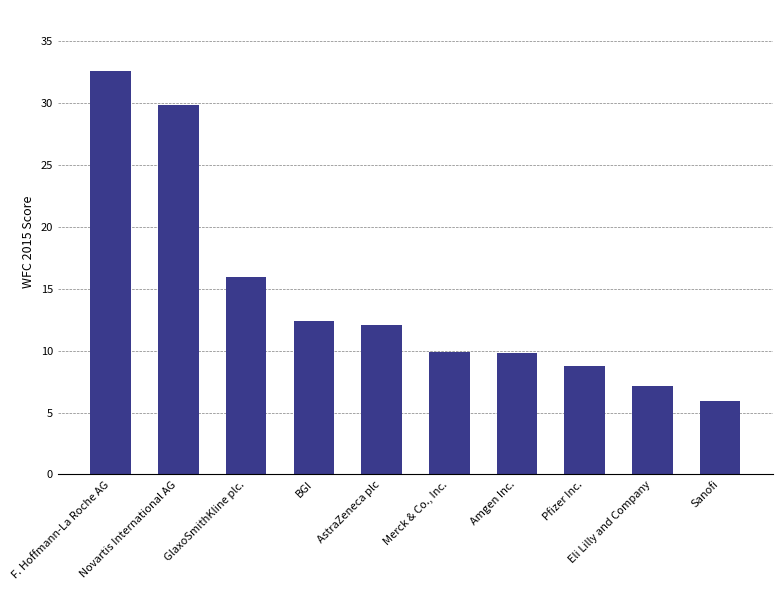

Rank the categories by value from highest to lowest.

F. Hoffmann-La Roche AG, Novartis International AG, GlaxoSmithKline plc., BGI, AstraZeneca plc, Merck & Co., Inc., Amgen Inc., Pfizer Inc., Eli Lilly and Company, Sanofi